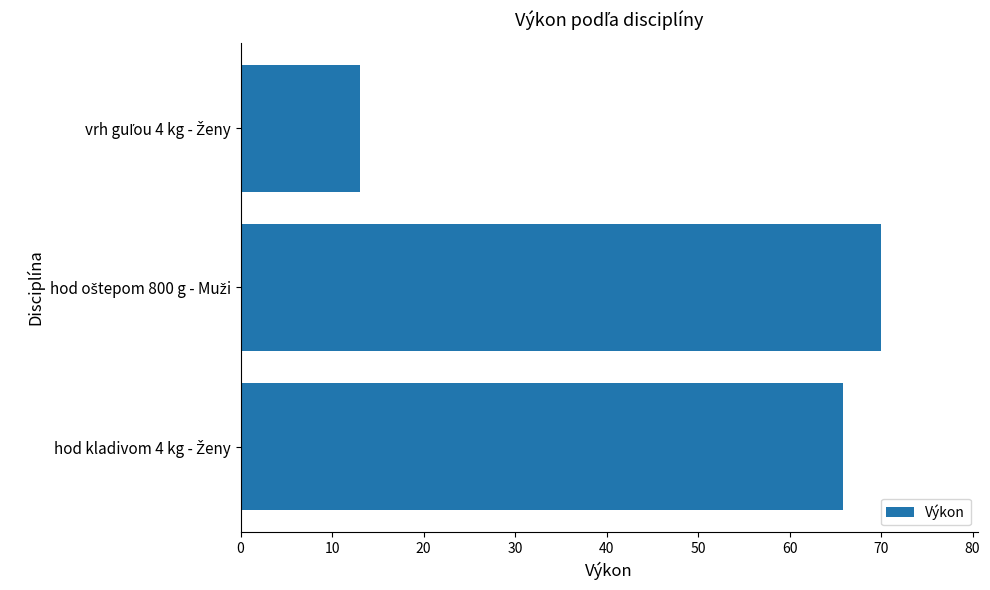

What is the difference between the maximum and minimum values?

57.0